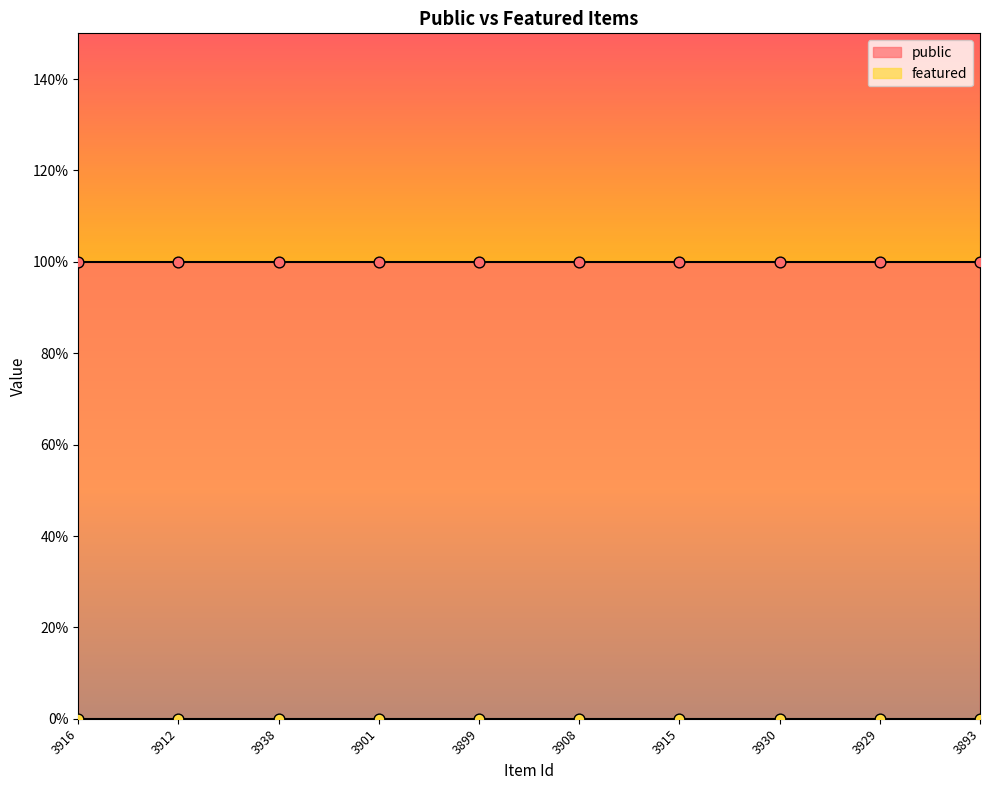

At how many categories does at least one series exceed 0?

10